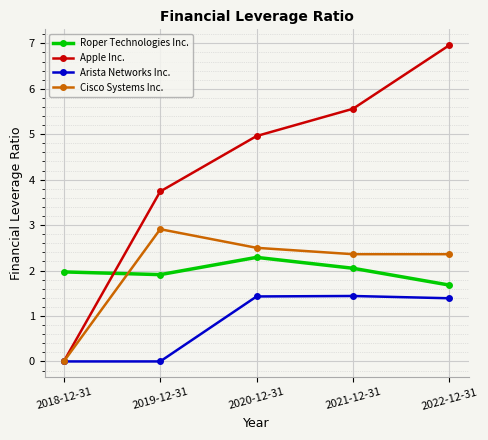

List the series in order of their peak value, lowest first.

Arista Networks Inc., Roper Technologies Inc., Cisco Systems Inc., Apple Inc.